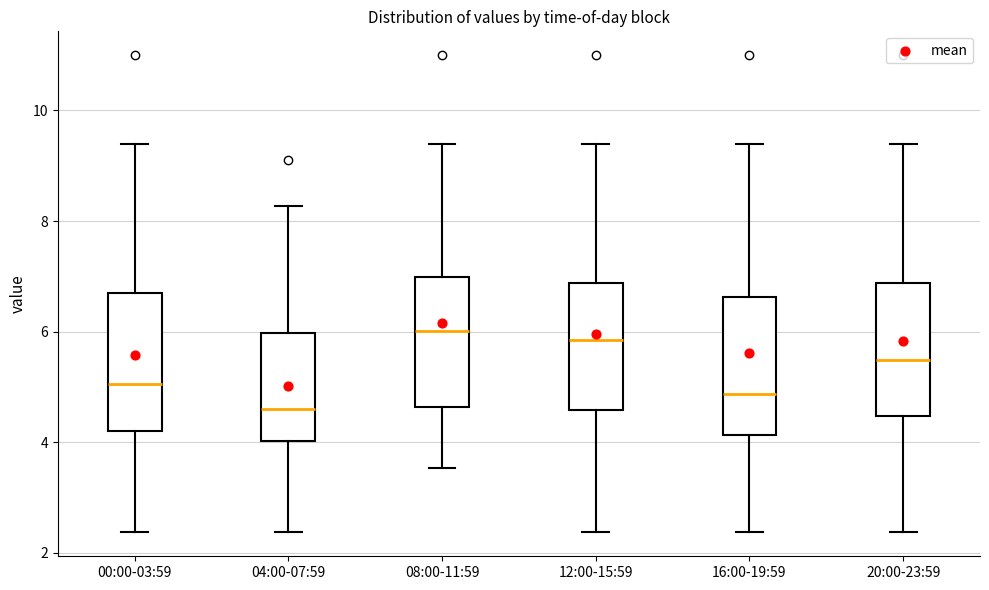

Reading left to right, read every box against the y-axis: the position of its median line, the range the box covers, and the ends of its whiskers. The values are not printed on the chart, so give them approximately, as read against the axis.

00:00-03:59: median 5.0, box 4.2 to 6.8, whiskers 2.4 to 9.4
04:00-07:59: median 4.6, box 4.0 to 6.0, whiskers 2.4 to 8.2
08:00-11:59: median 6.0, box 4.6 to 7.0, whiskers 3.6 to 9.4
12:00-15:59: median 5.8, box 4.6 to 6.8, whiskers 2.4 to 9.4
16:00-19:59: median 4.8, box 4.2 to 6.6, whiskers 2.4 to 9.4
20:00-23:59: median 5.4, box 4.4 to 6.8, whiskers 2.4 to 9.4